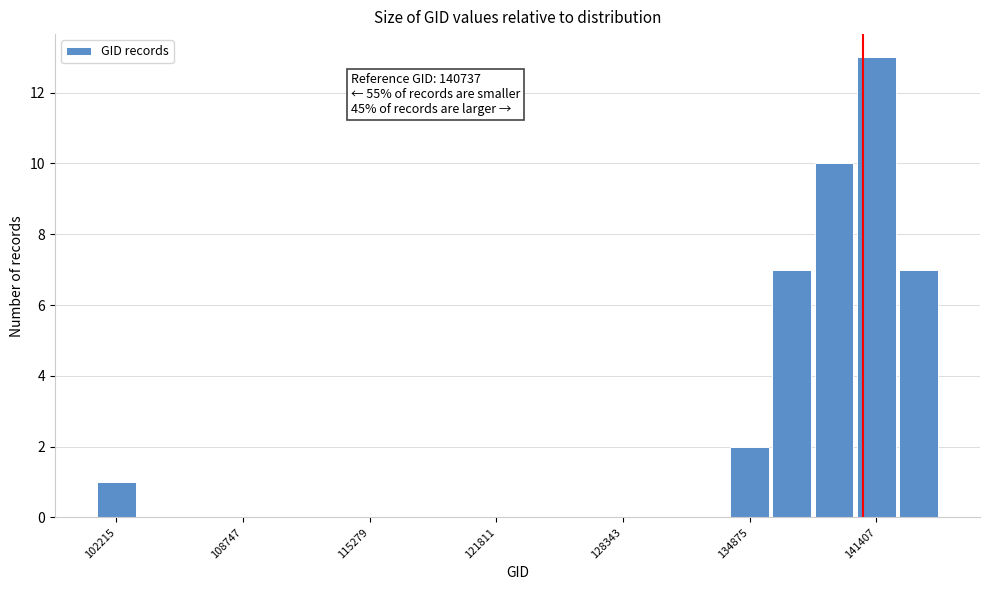

Around what value on the x-axis is the tallest bar? Give the approximate position of its centre, as read against the axis.

141000